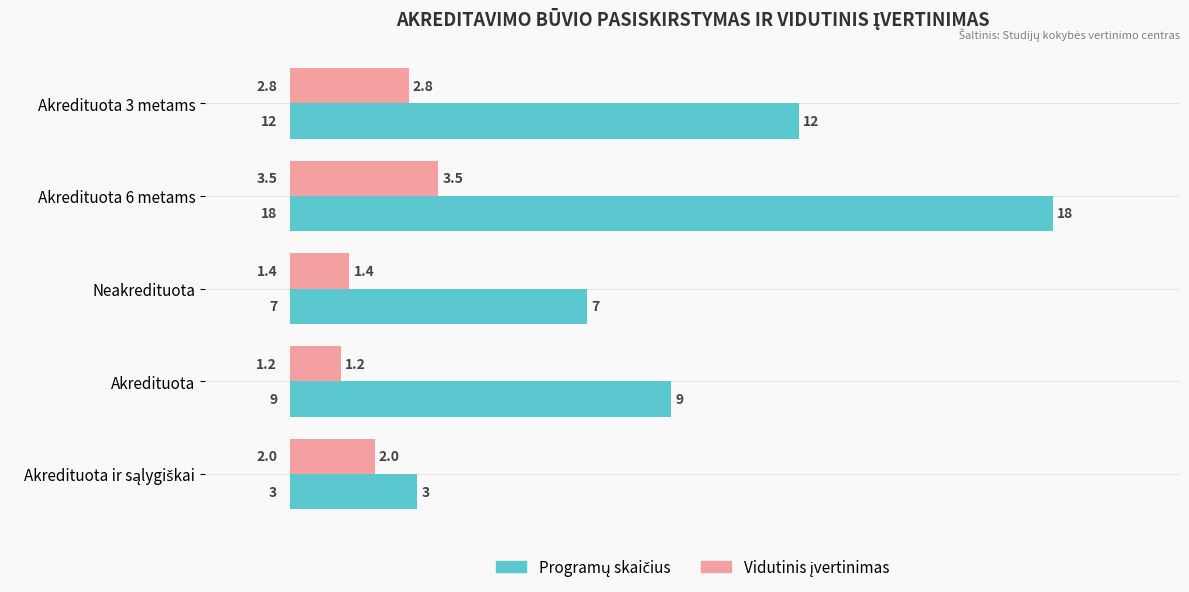

At which category is the sum across all series the highest?

Akredituota 6 metams